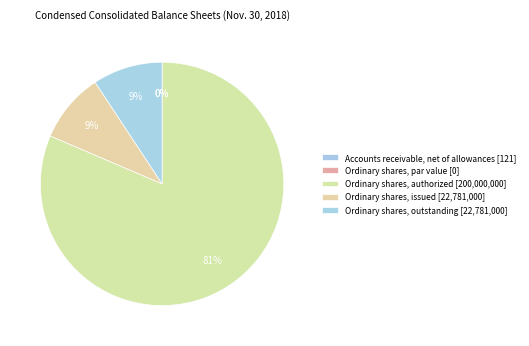

Which has a higher value, Ordinary shares, authorized or Ordinary shares, outstanding?

Ordinary shares, authorized